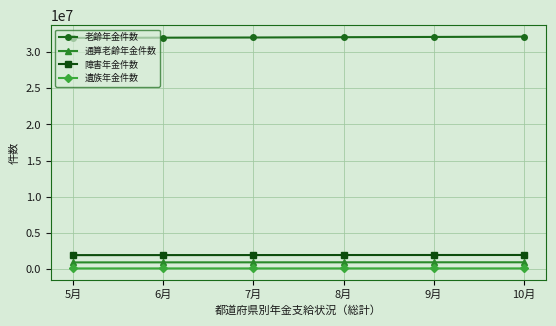

Count the number of data series in this chart.

4